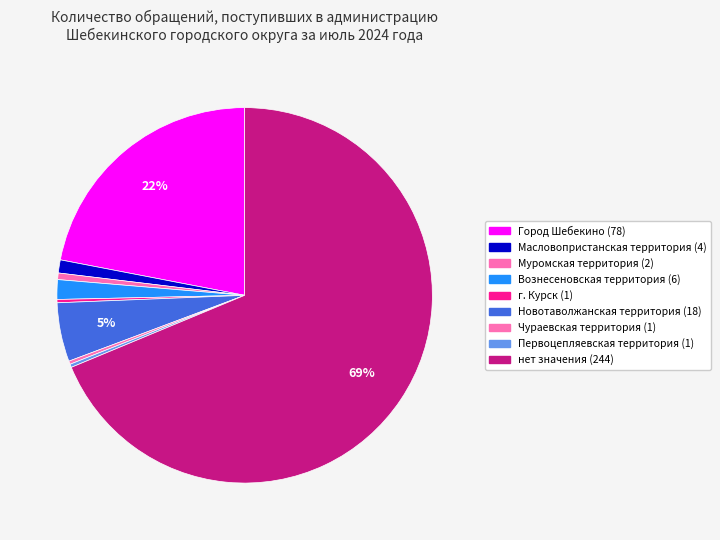

How many segments does this pie chart have?

9